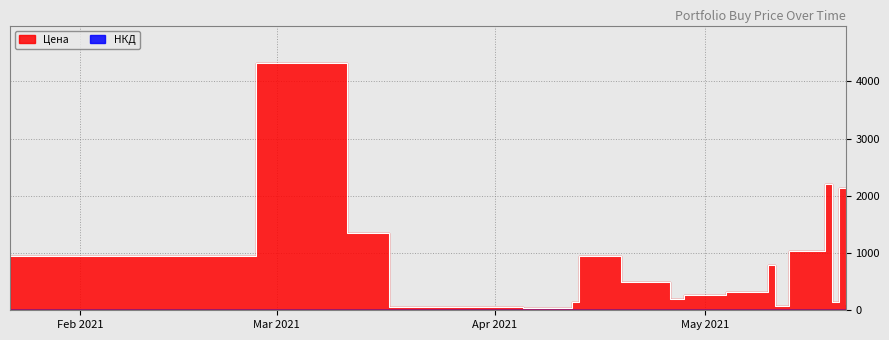

List the series in order of their peak value, highest first.

Цена, НКД